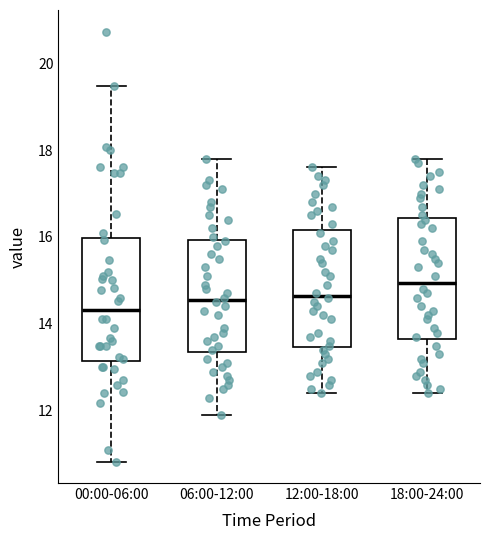

Where is the upper edge of the box for 00:00-06:00 on the y-axis? The values are not printed on the chart, so give them approximately, as read against the axis.

16.0